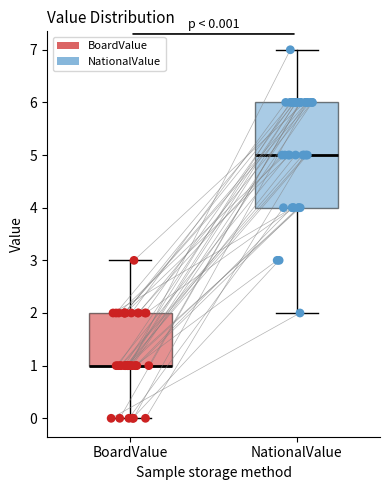

Which box is the tallest, from its lower edge to its upper edge?

NationalValue